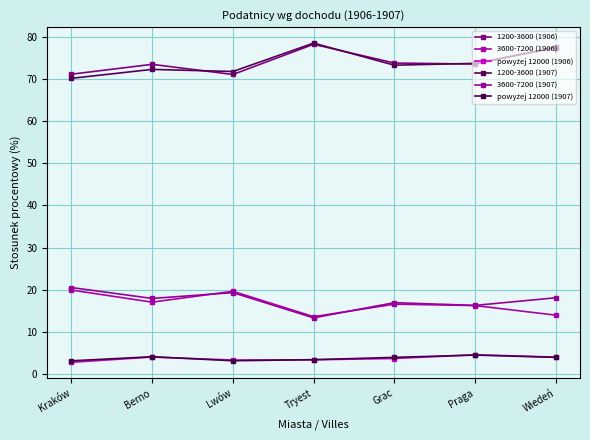

How many interior local valleys does the powyżej 12000 (1907) series have?

1